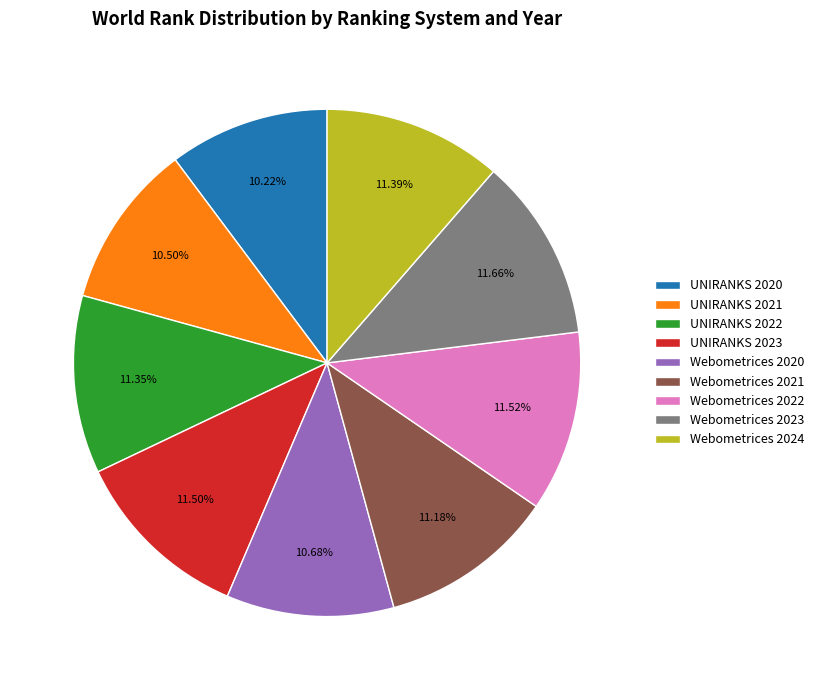

How many slices are in this pie chart?

9